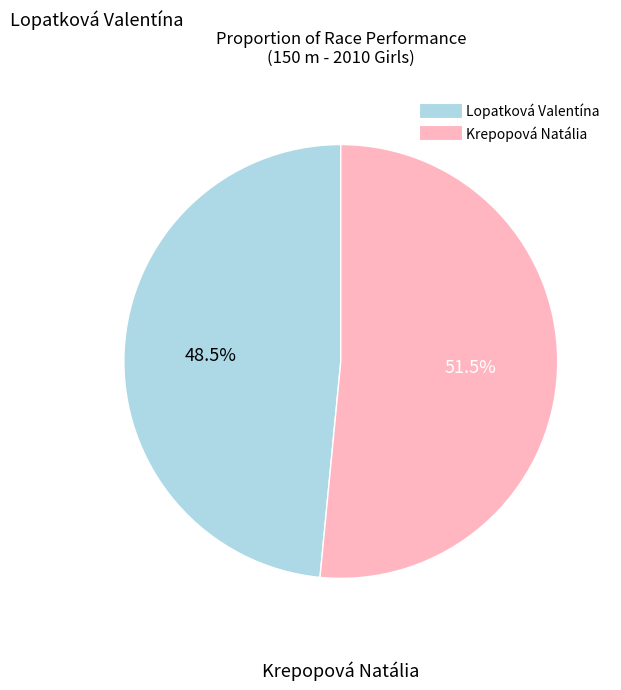

Rank the categories by value from highest to lowest.

Krepopová Natália, Lopatková Valentína